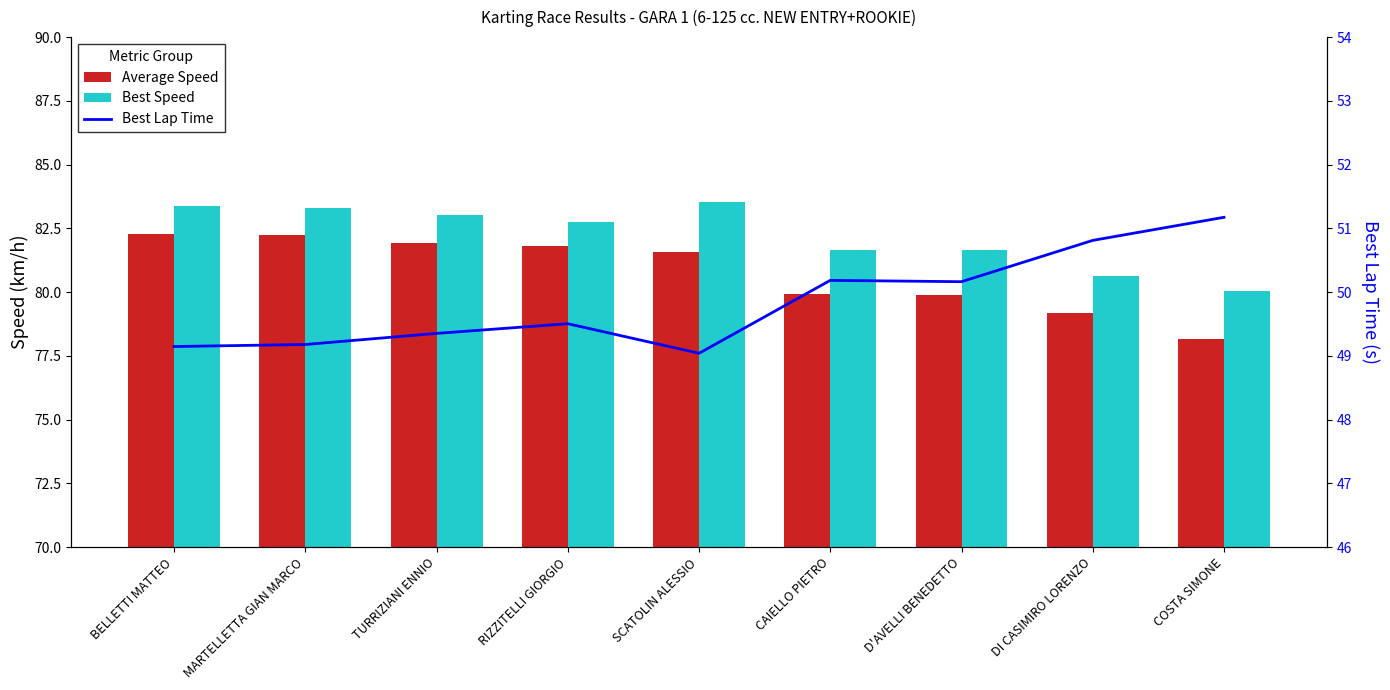

Which series changed the most between MARTELLETTA GIAN MARCO and CAIELLO PIETRO?

Average Speed